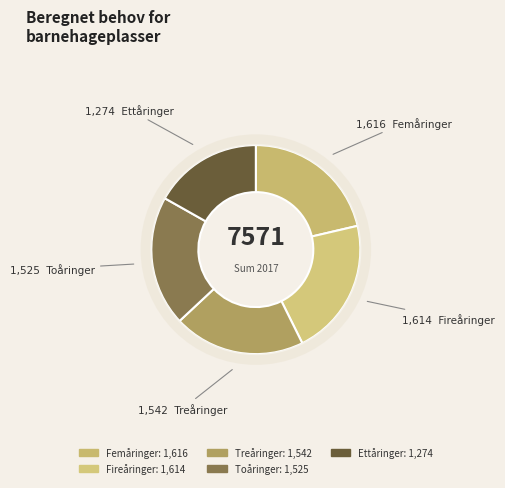

Count the number of slices in the pie.

5